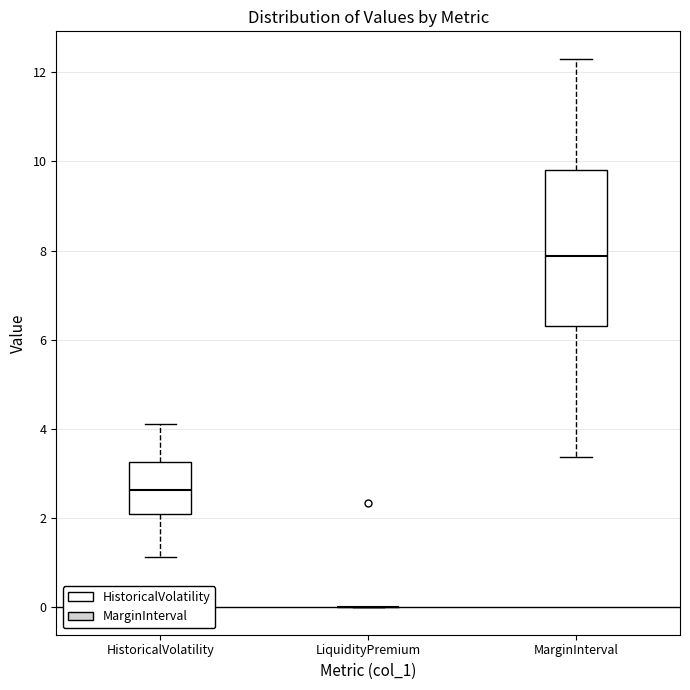

Reading left to right, transcribe this box plot: for each box, give where its median line is, the range the box spans, and where its two whiskers end, as read against the y-axis. The values are not printed on the chart, so give them approximately, as read against the axis.

HistoricalVolatility: median 2.6, box 2.2 to 3.2, whiskers 1.2 to 4.2
LiquidityPremium: box collapsed to a line at 0.0, whiskers 0.0 to 0.0
MarginInterval: median 7.8, box 6.4 to 9.8, whiskers 3.4 to 12.4